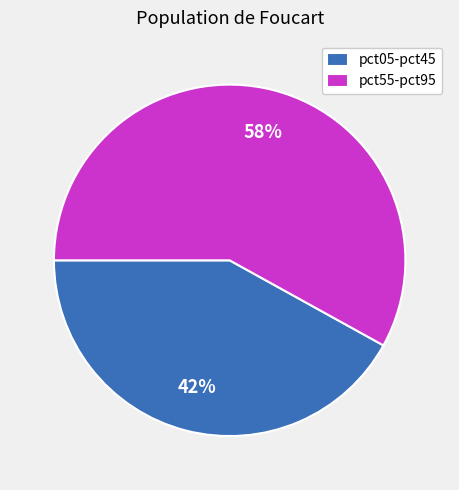

What percentage is the pct55-pct95 slice, to the nearest percent?

58%